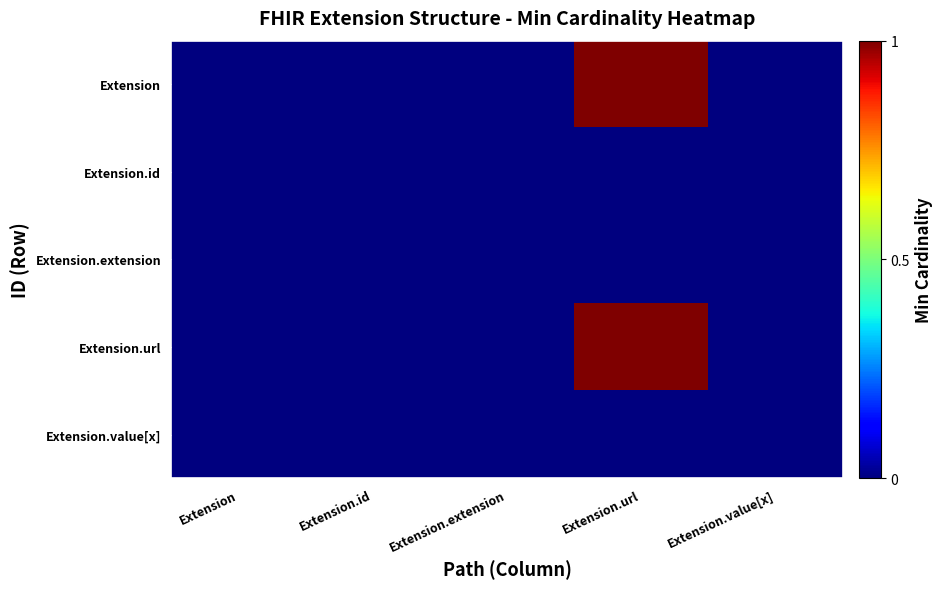

At Extension.value[x], list the series in order from largest to smallest.

Extension, Extension.id, Extension.extension, Extension.url, Extension.value[x]